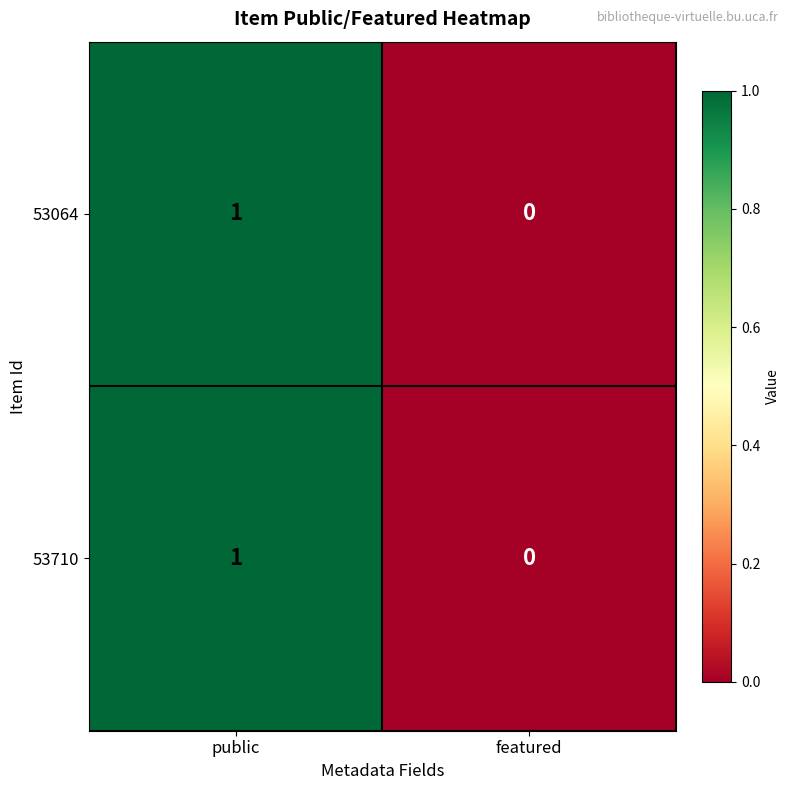

What is the total value across all series at public?

2